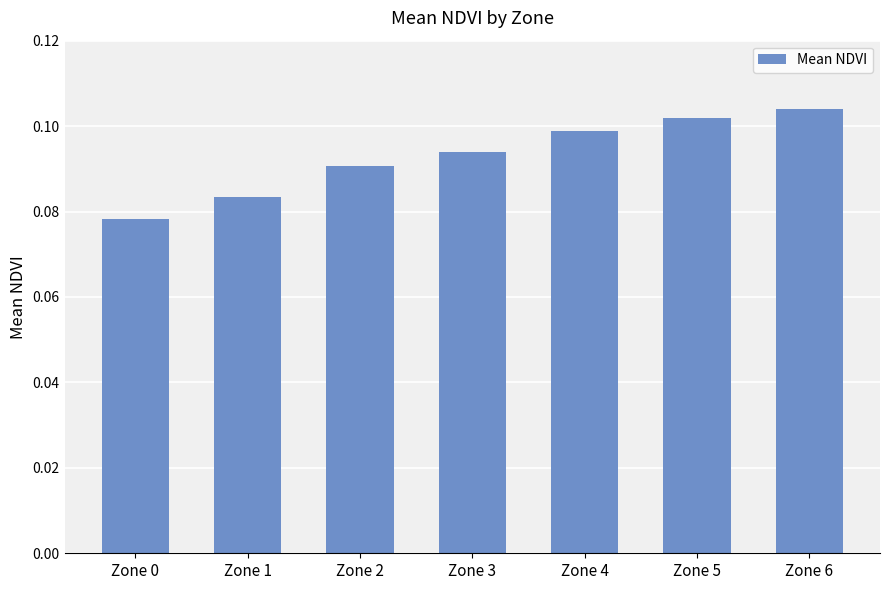

Does the chart contain stacked bars?

No